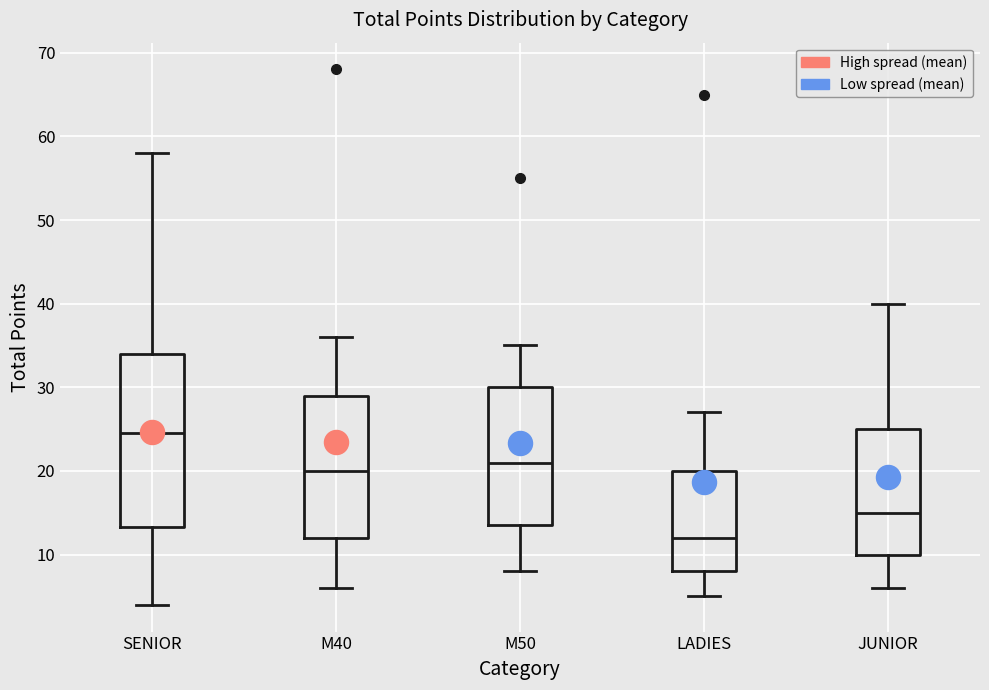

Reading left to right, read every box against the y-axis: the position of its median line, the range the box covers, and the ends of its whiskers. The values are not printed on the chart, so give them approximately, as read against the axis.

SENIOR: median 25, box 13 to 34, whiskers 4 to 58
M40: median 20, box 12 to 29, whiskers 6 to 36
M50: median 21, box 14 to 30, whiskers 8 to 35
LADIES: median 12, box 8 to 20, whiskers 5 to 27
JUNIOR: median 15, box 10 to 25, whiskers 6 to 40